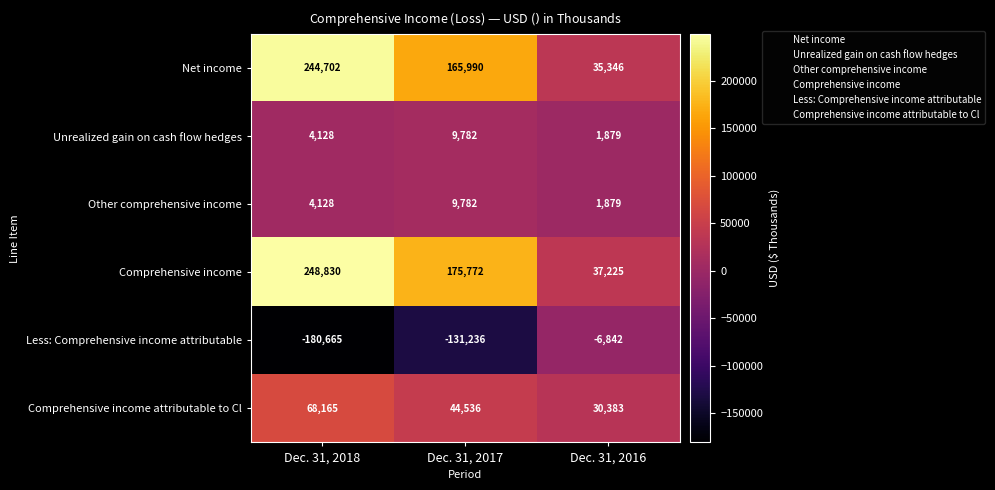

Which series has the largest range (max minus min)?

Comprehensive income